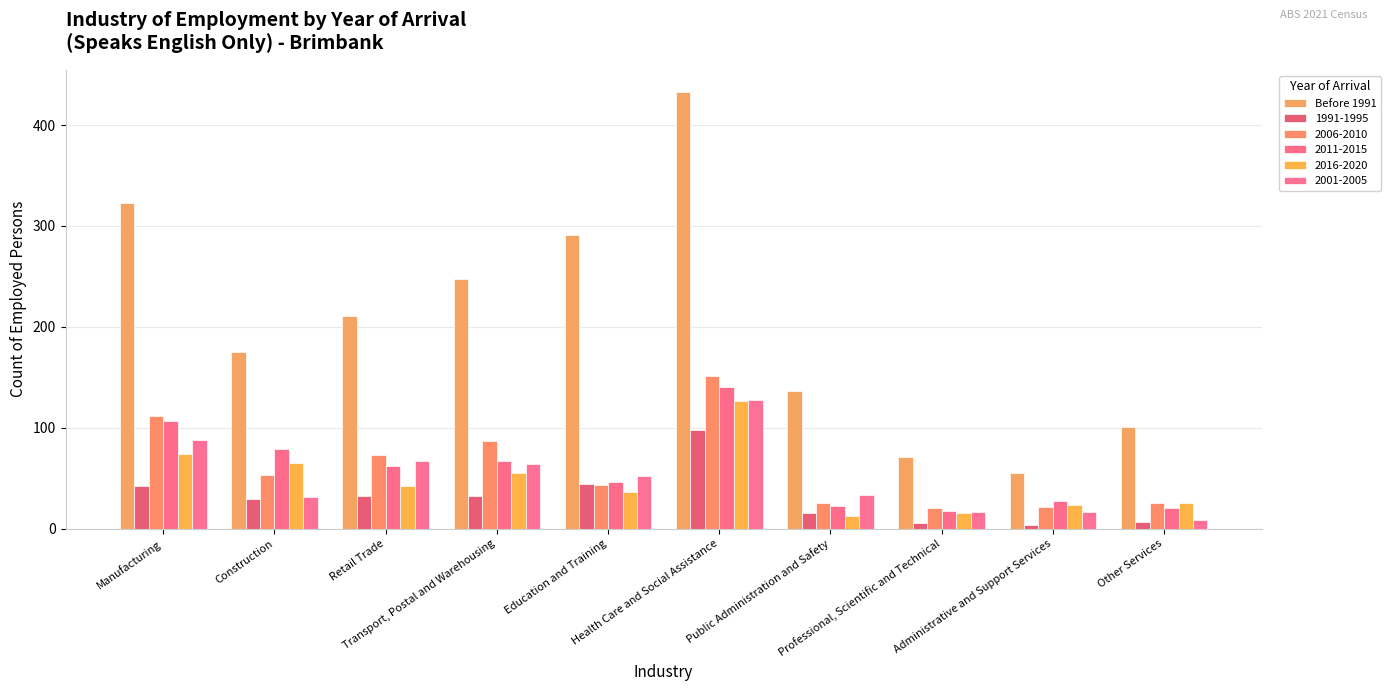

At which category does the chart reach its peak across all series?

Health Care and Social Assistance